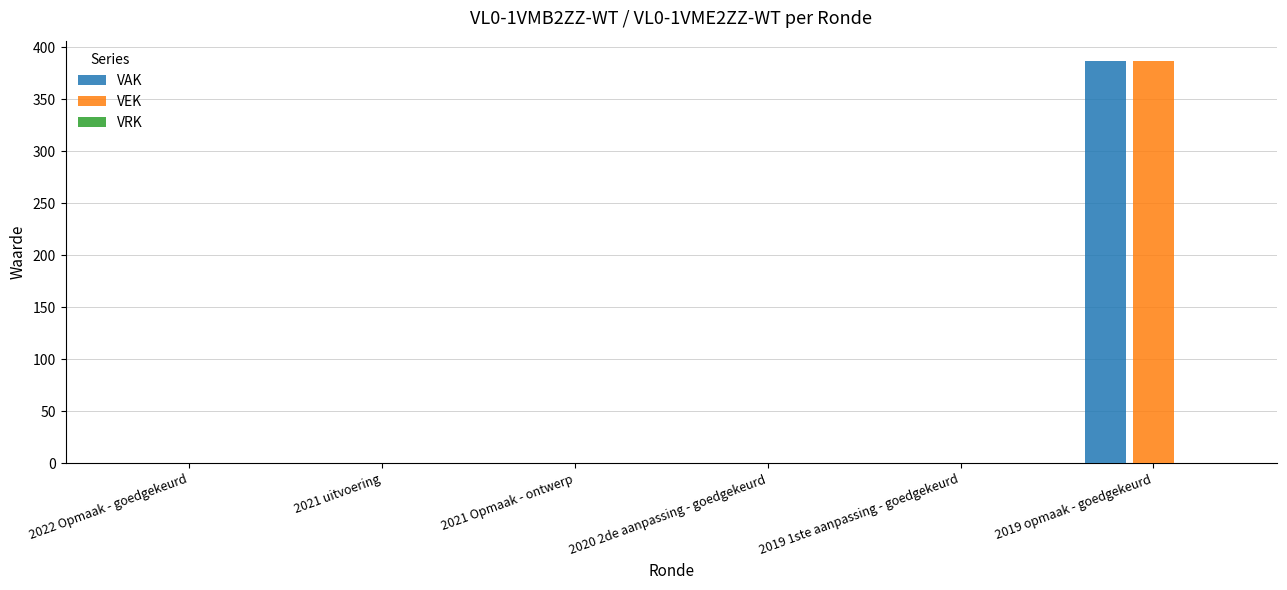

Is it true that VAK equals 387 at 2019 opmaak - goedgekeurd?

True